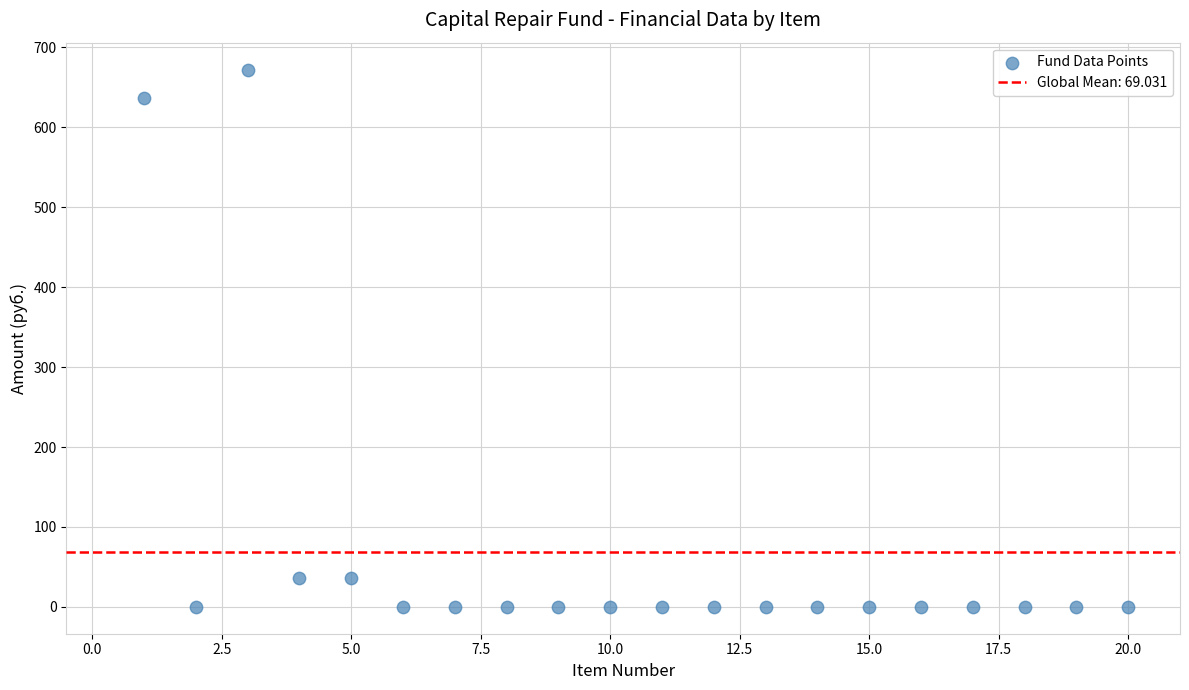

What is the range of Y values (max minus min)?

672.3